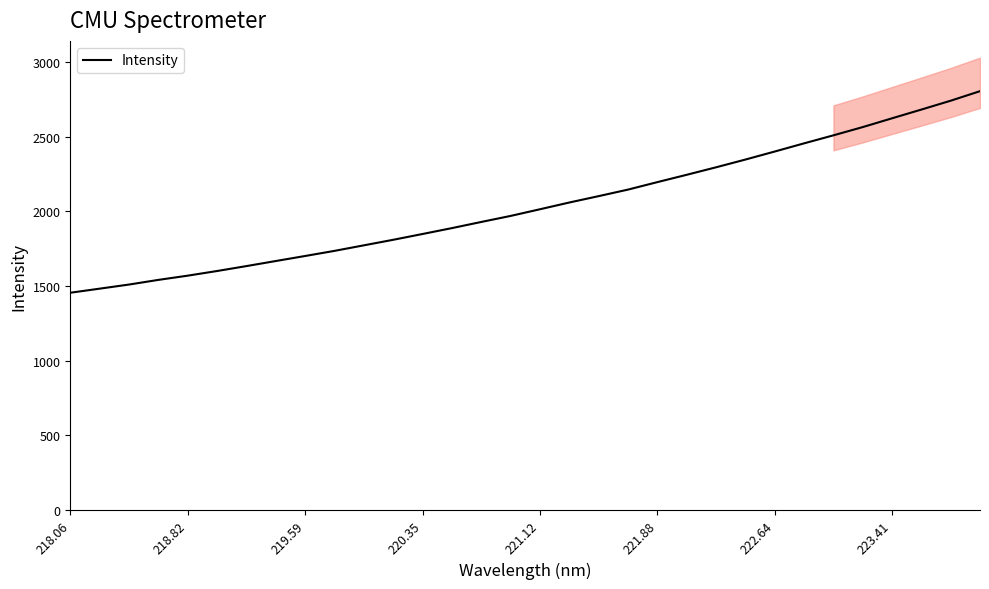

What is the smallest value displayed?

1455.4